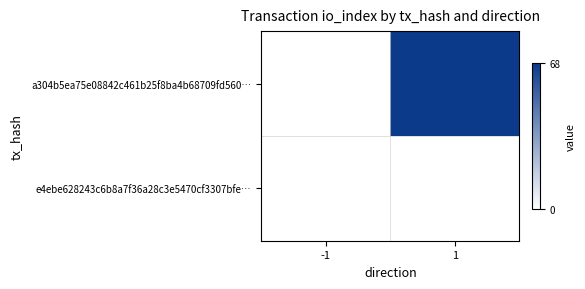

Count the number of categories in the chart.

2